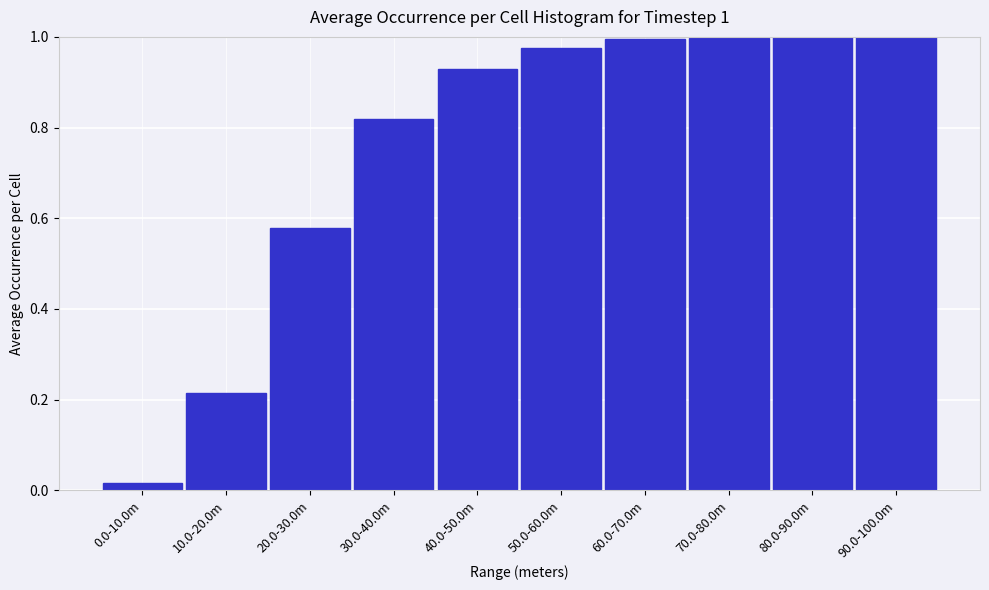

True or false: the data shows 1.4 at 60.0-70.0m.

False